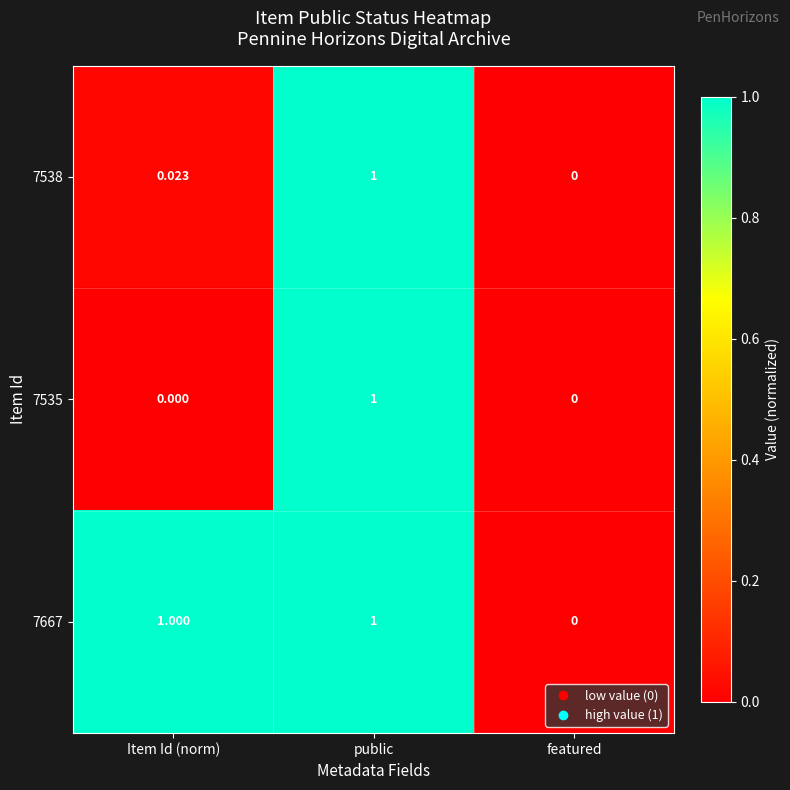

Where is 7538 nearest to the value 0?

featured